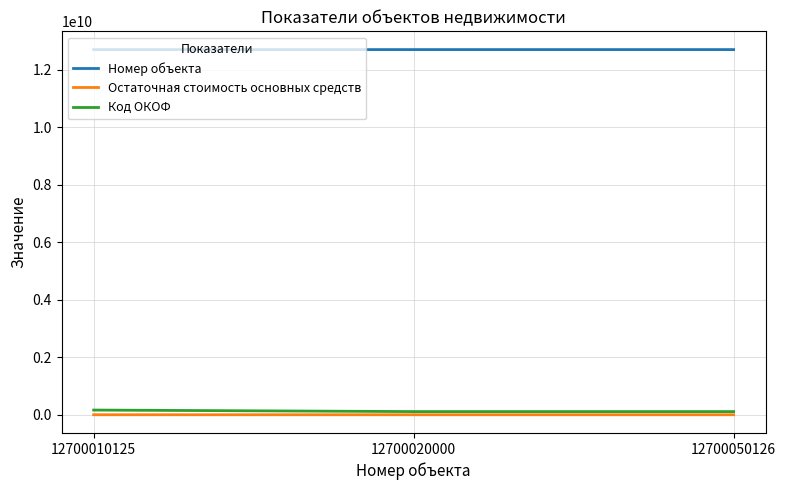

How many values in the Номер объекта series are below 12700020000?

1